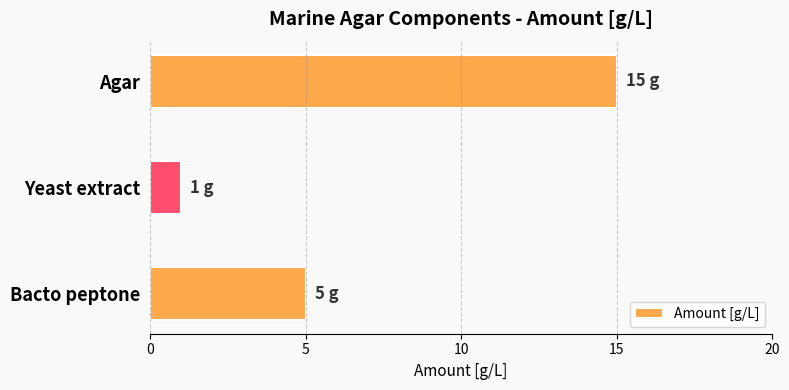

Where is the data nearest to the value 8?

Bacto peptone